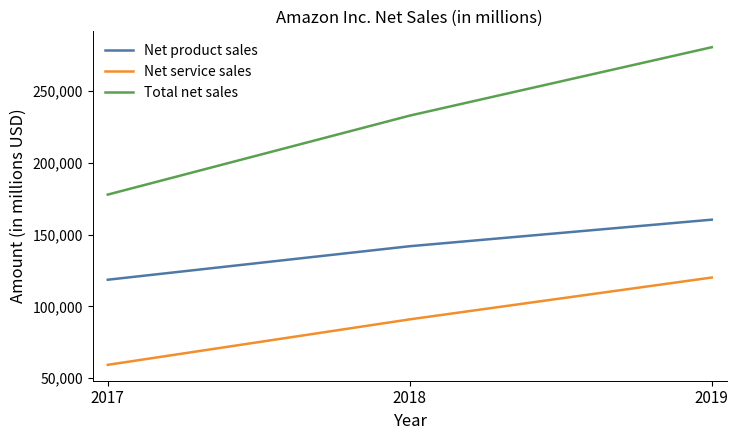

The value of Net service sales at 2019 is 120114. True or false?

True